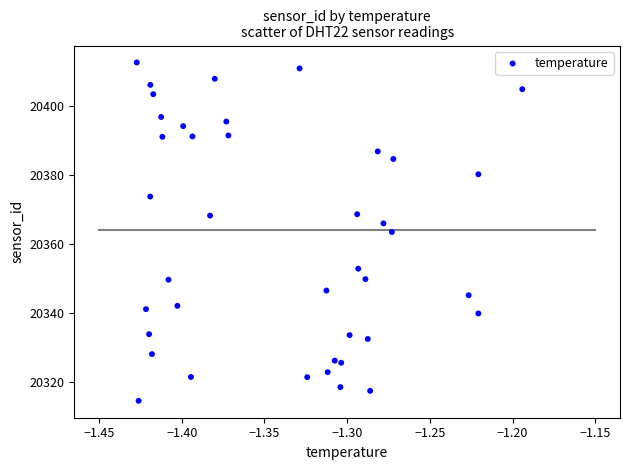

What is the range of Y values (max minus min)?

98.1